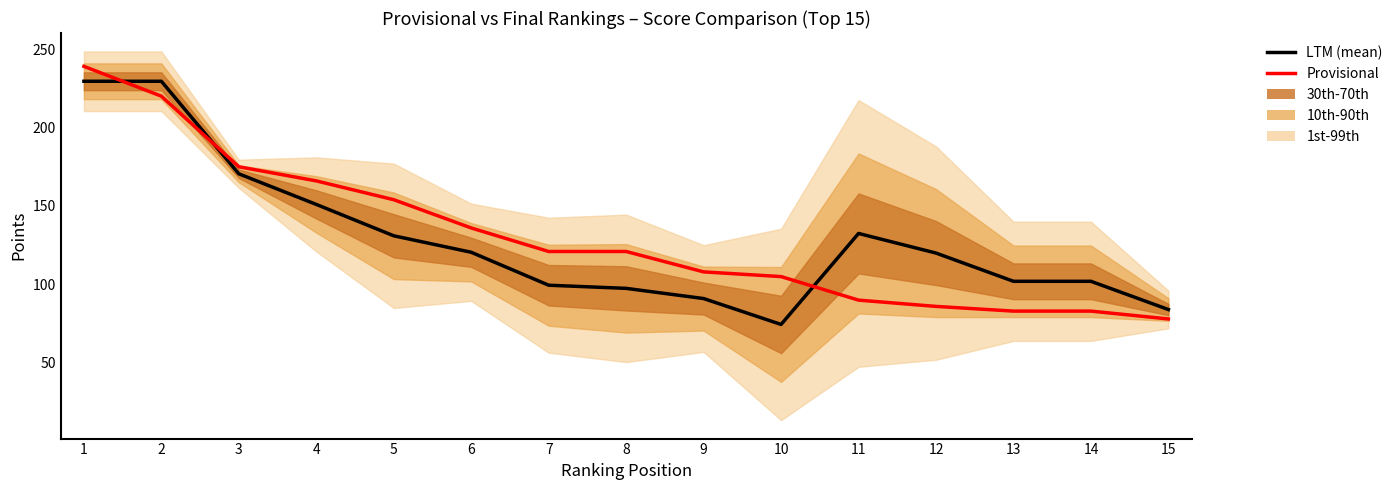

What is the total value across all series at 11?

222.5